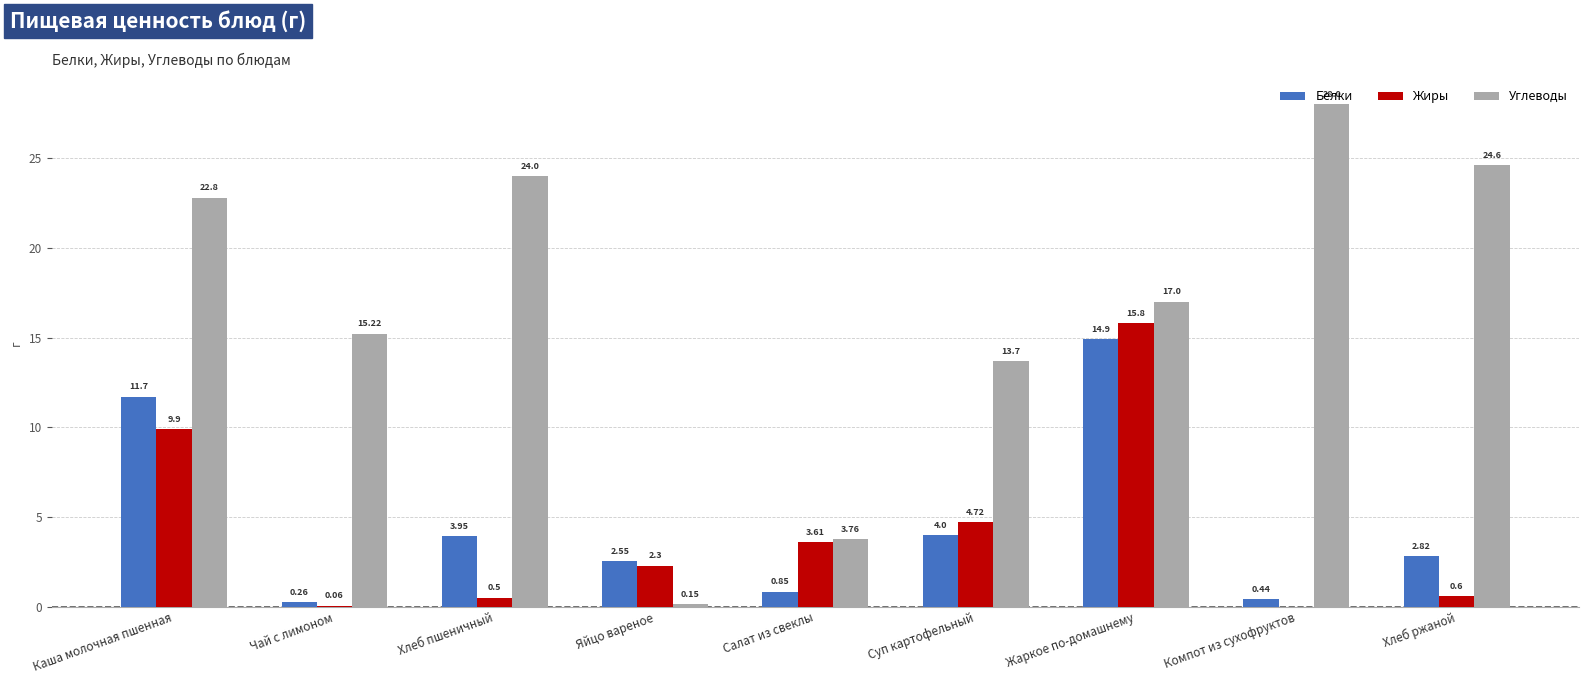

Are the bars horizontal?

No